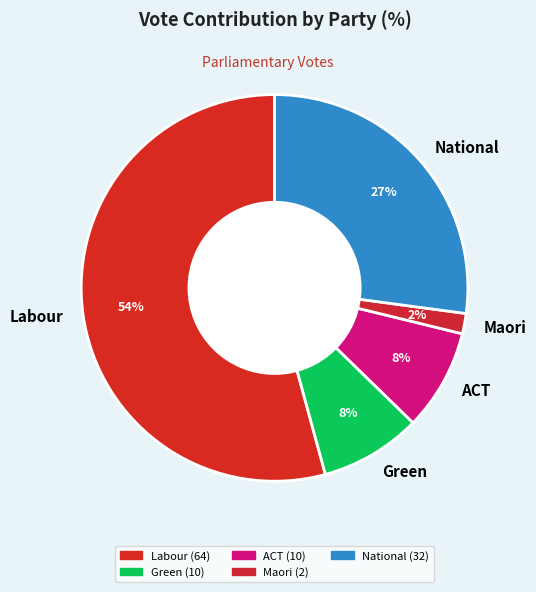

Which category has the smallest portion of the pie?

Maori